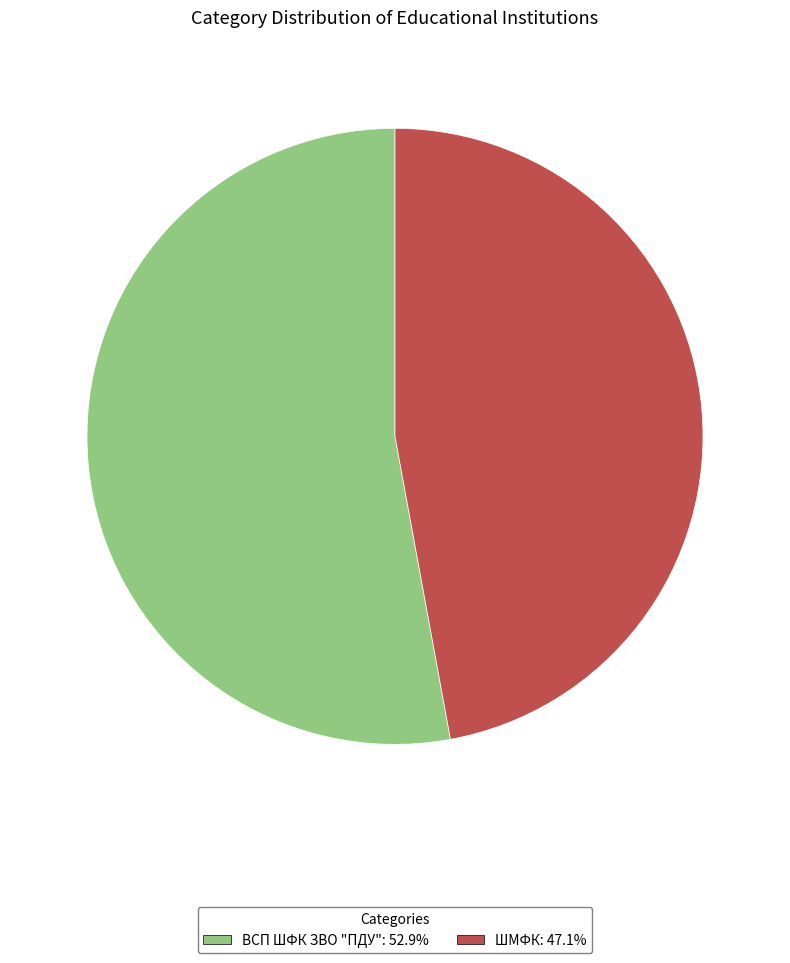

Approximately how many times larger is the value at ШМФК: 47.1% compared to ВСП ШФК ЗВО "ПДУ": 52.9%?

0.9